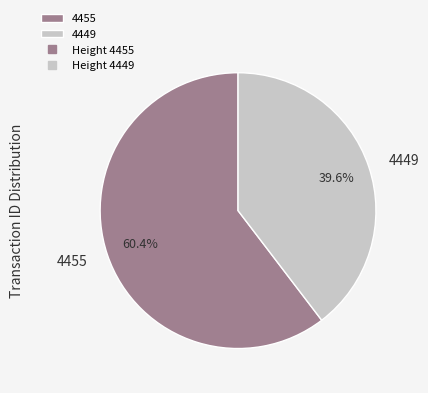

To the nearest percent, what is the difference between the 4449 and 4455 slice percentages?

21%